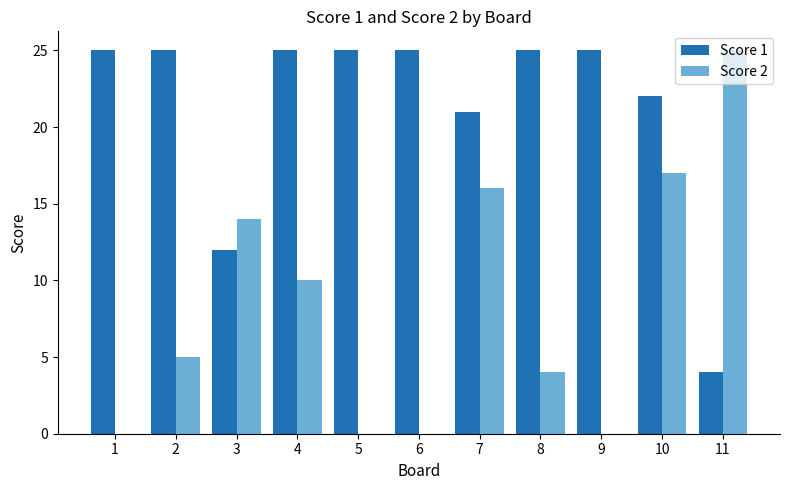

Which series has the largest range (max minus min)?

Score 2